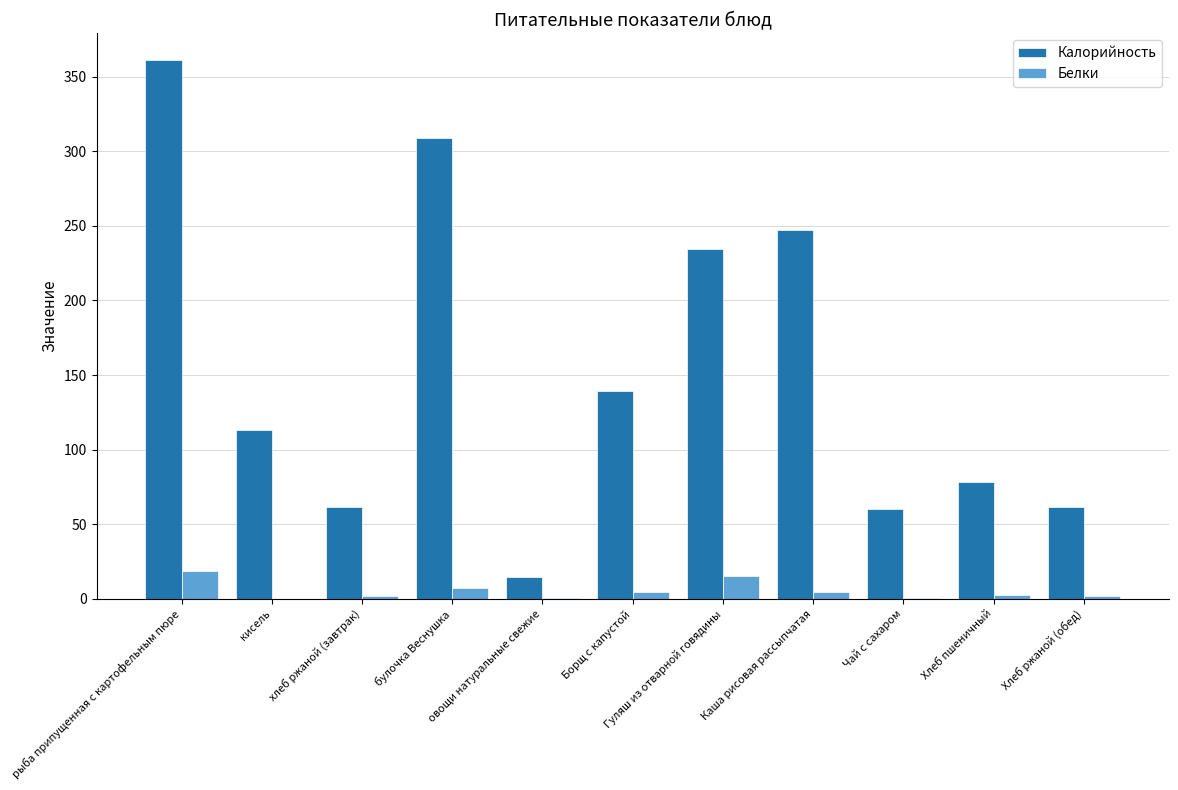

What is the maximum value for Калорийность?

361.1